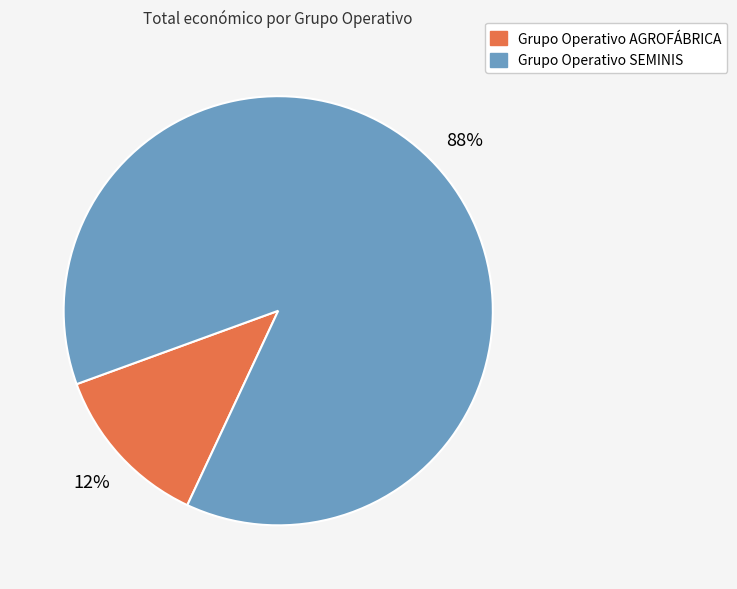

How many segments does this pie chart have?

2